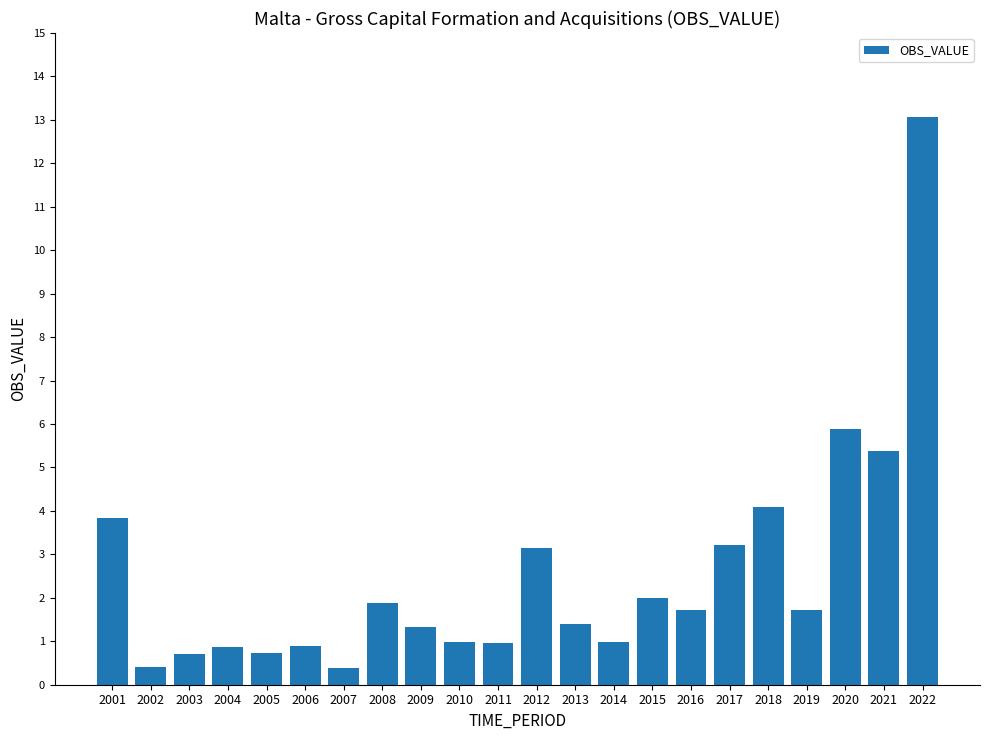

What is the minimum value shown in the chart?

0.4